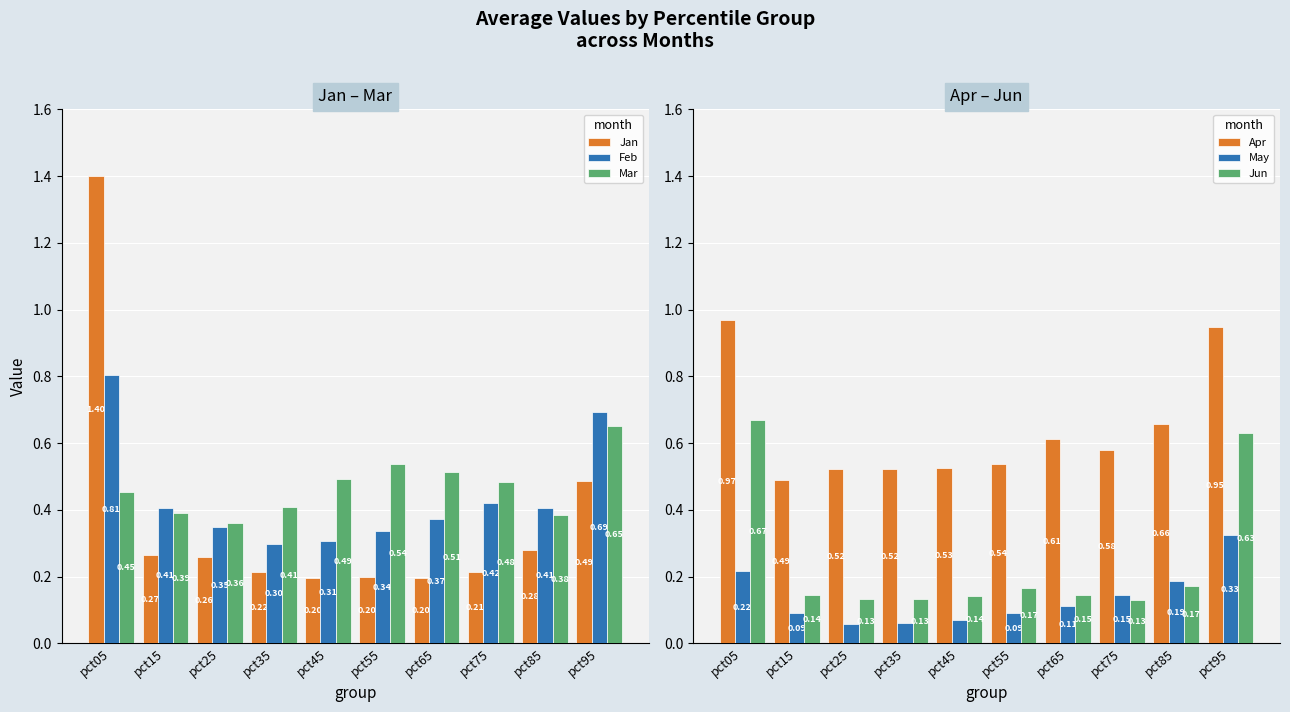

What is the difference between the Jan values at pct05 and pct25?

1.1